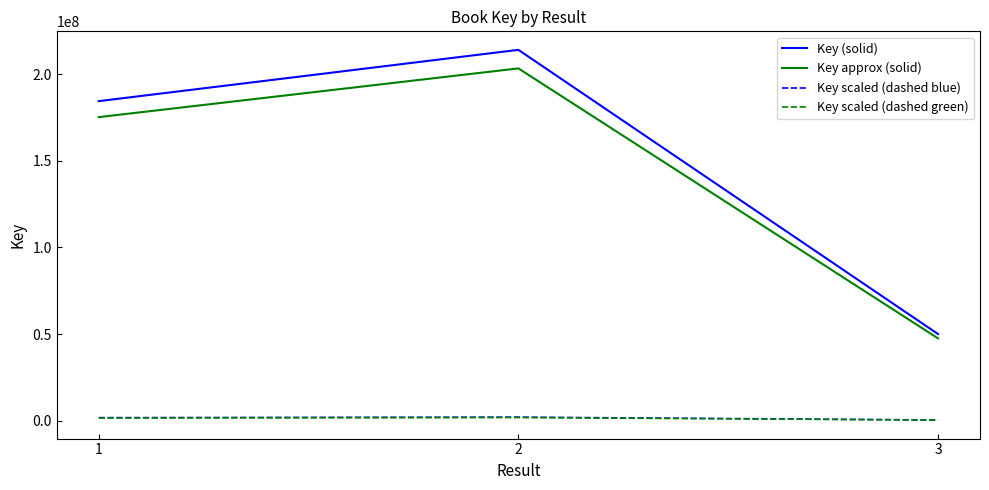

Is it true that Key scaled (dashed green) equals 1925649.3 at 2?

True